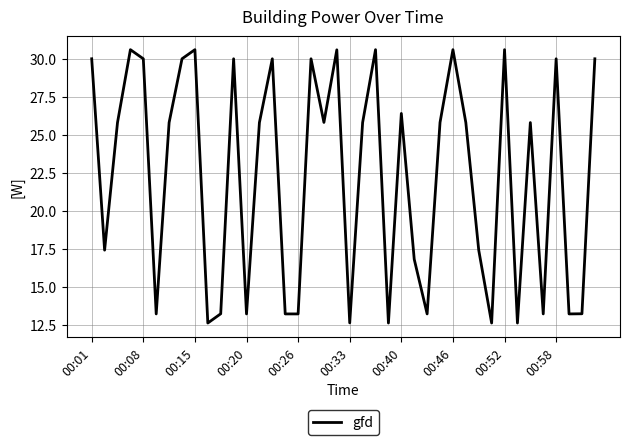

What is the greatest value displayed?

30.6